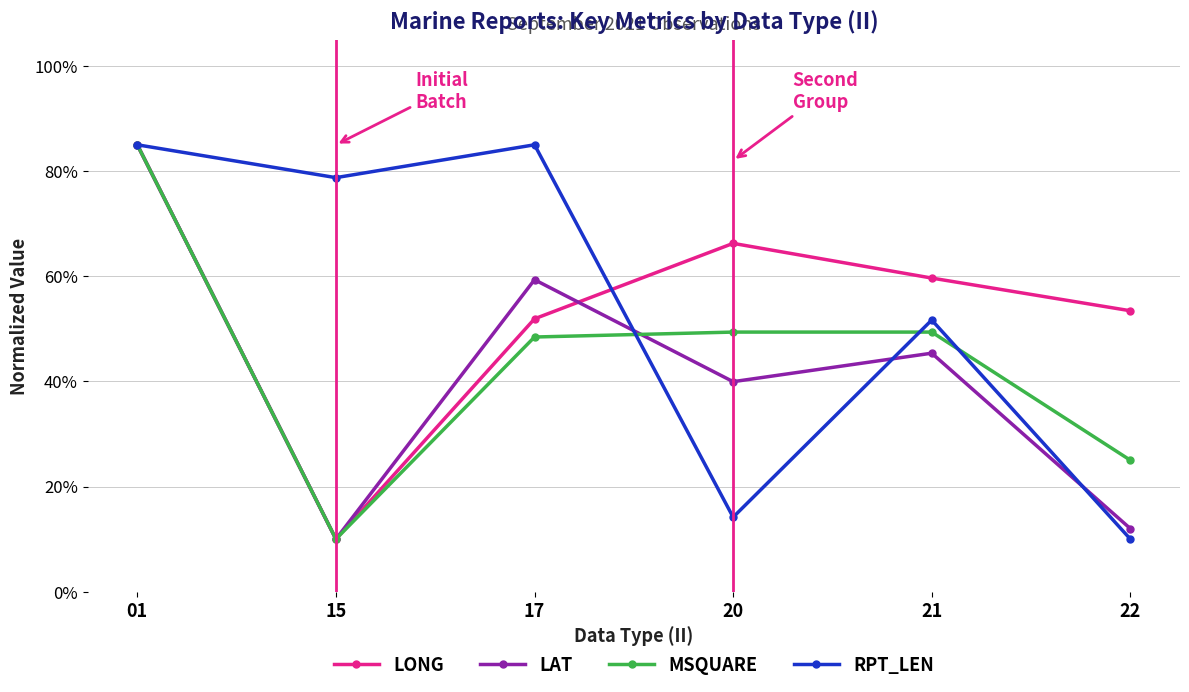

Does the chart have visible grid lines?

Yes